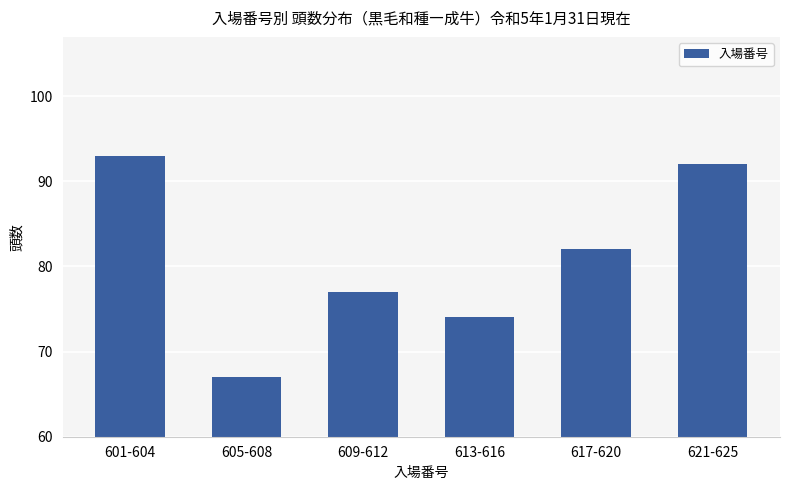

Where does the data first go above 82?

601-604